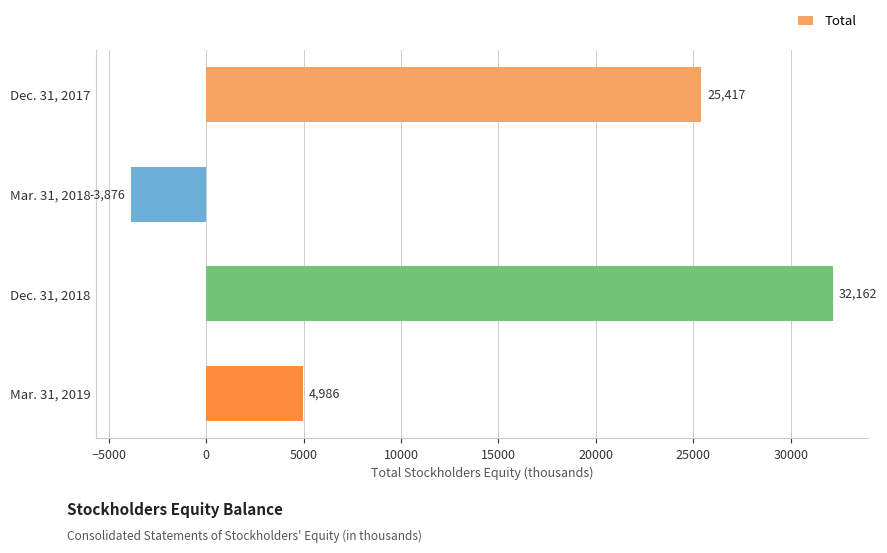

What is the sum of all values?

58689